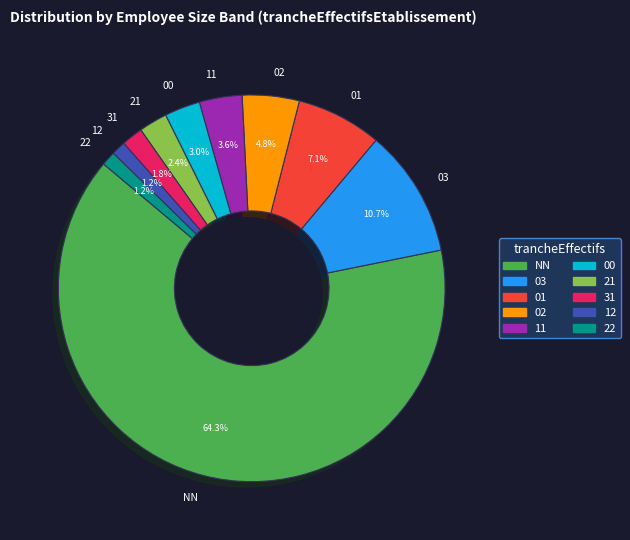

Combined, what portion of the pie is 02 and NN?

69.0%